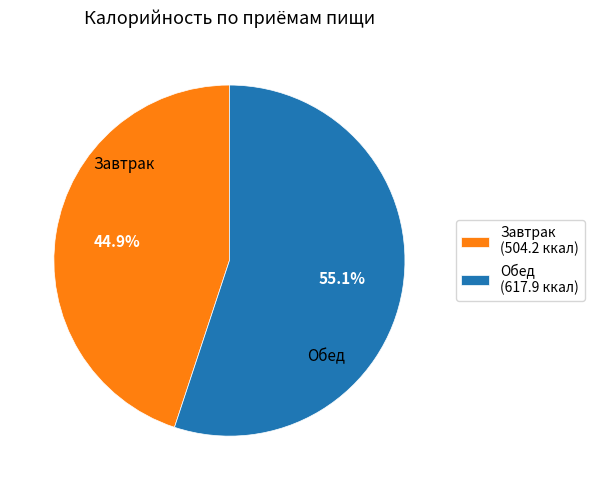

Count the number of slices in the pie.

2